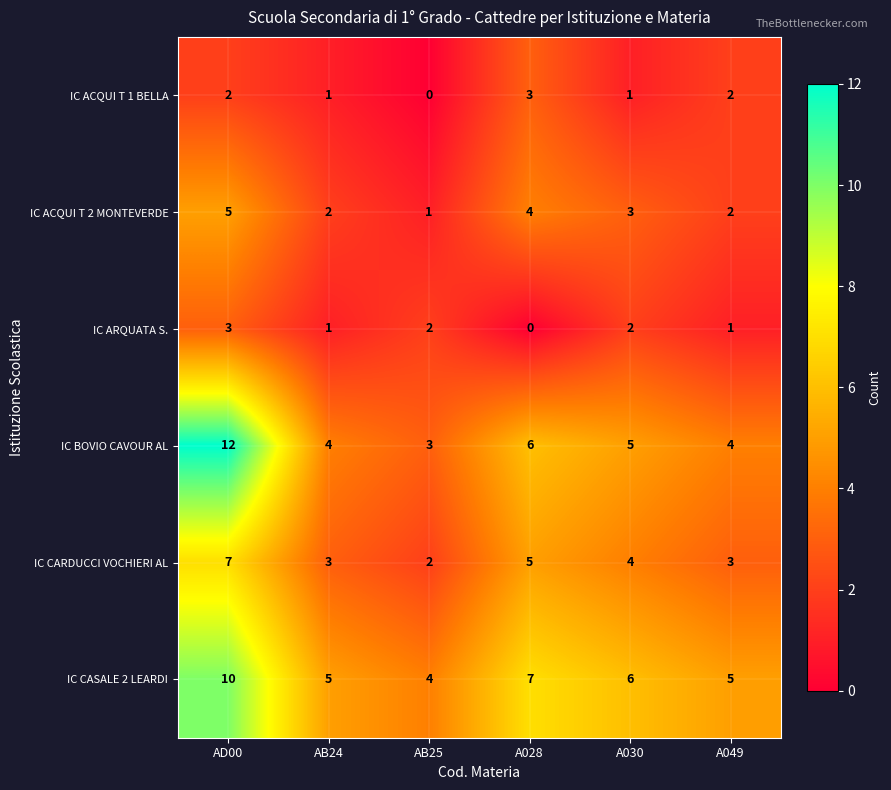

Count the IC BOVIO CAVOUR AL values in the range 4 to 6.

4